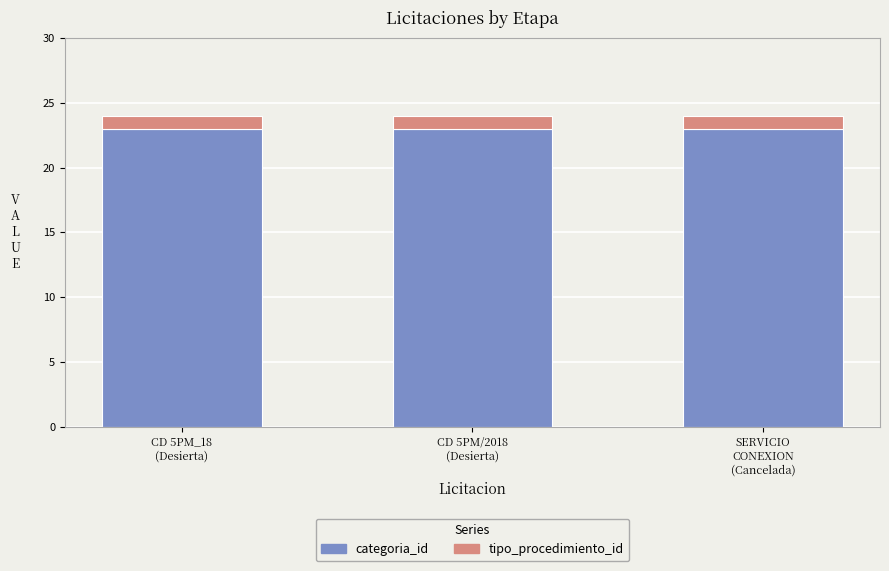

True or false: categoria_id has a value of 38 at CD 5PM/2018
(Desierta).

False